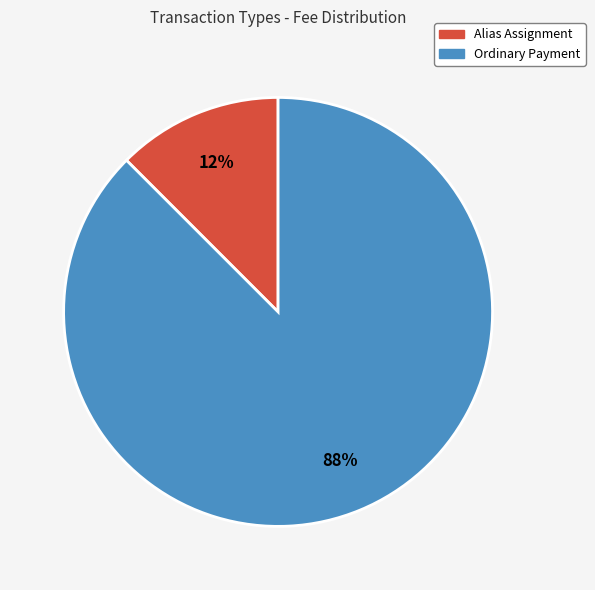

Which category accounts for the majority?

Ordinary Payment